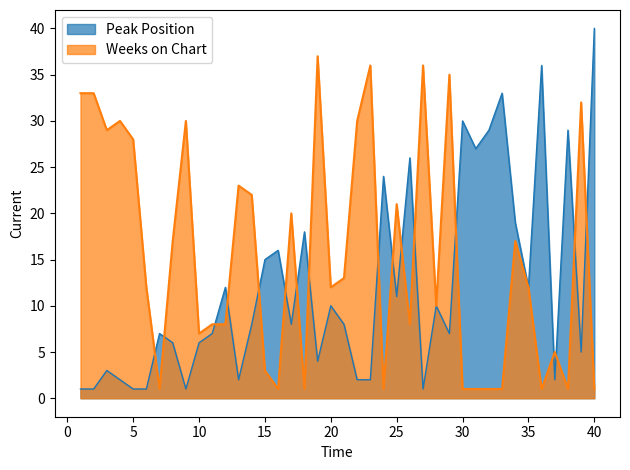

Which series has the largest total across all categories?

Weeks on Chart